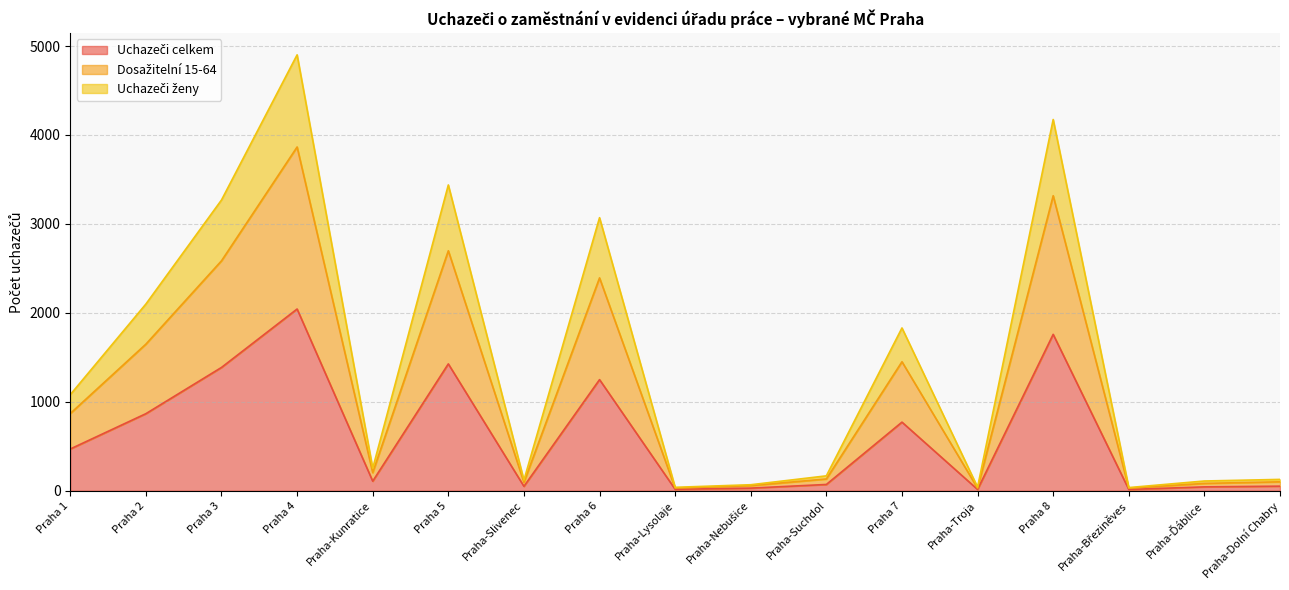

What is the greatest value displayed?

4901